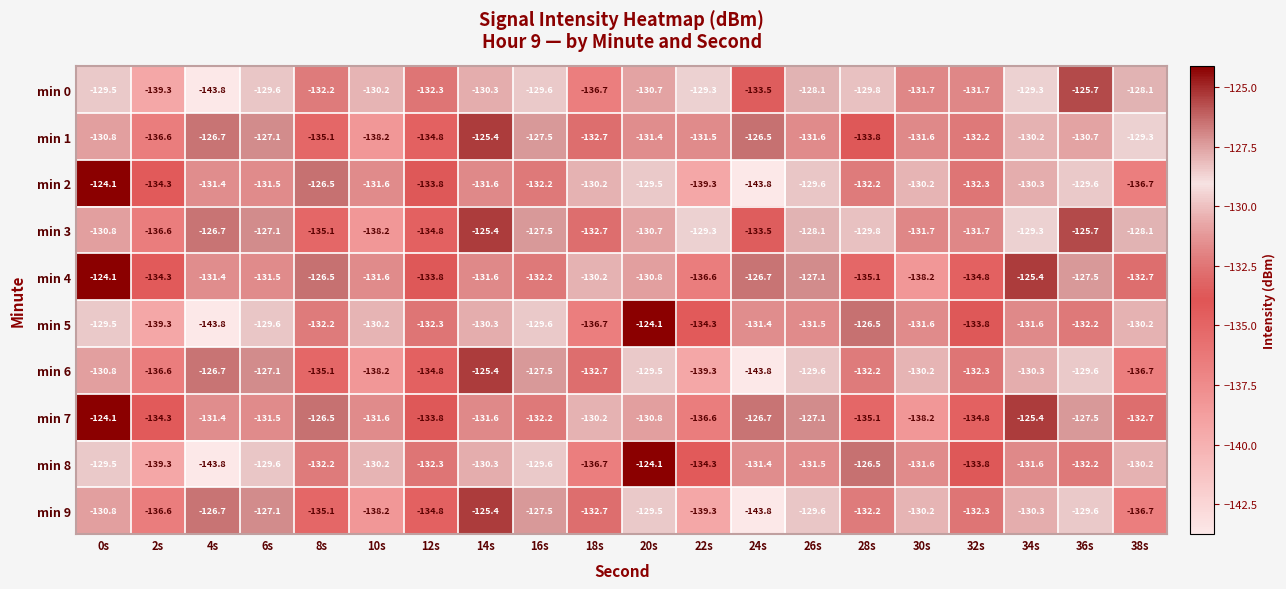

Which series has the largest total across all categories?

min 3